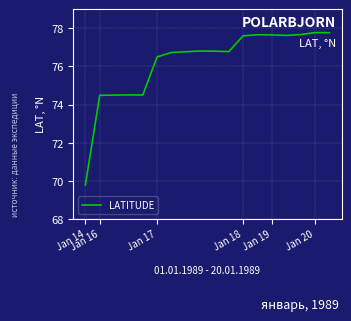

What is the difference between the maximum and minimum values?

8.0